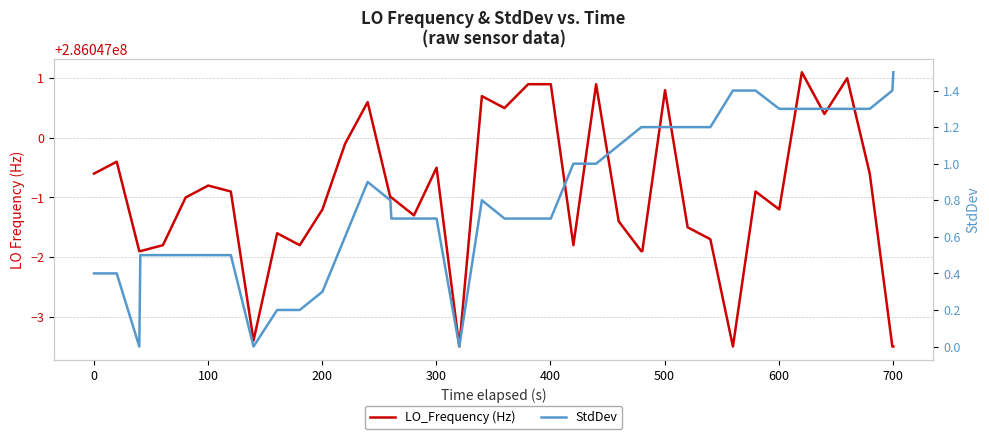

Rank the series at 500 from highest to lowest value.

LO_Frequency (Hz), StdDev